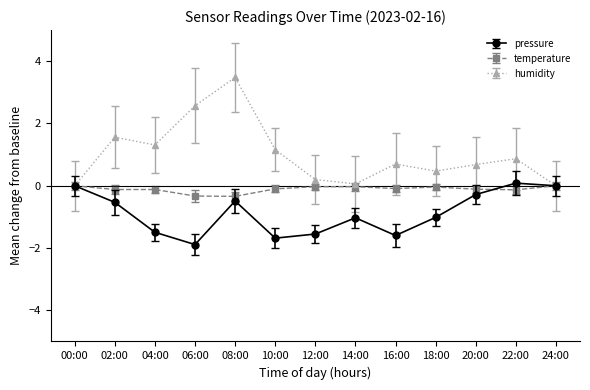

At 02:00, list the series in order from smallest to largest.

pressure, temperature, humidity